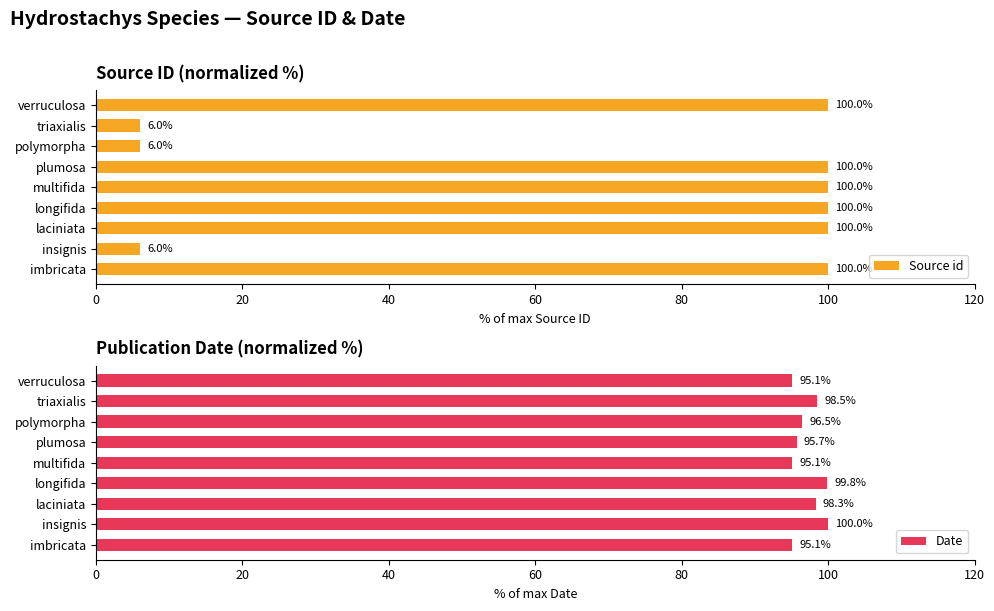

At which label is Source id closest to 52?

triaxialis